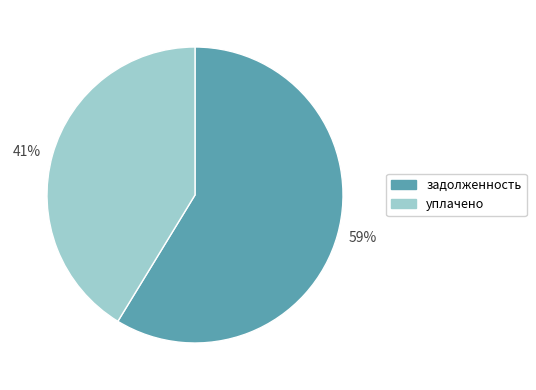

Does any single category account for the majority?

Yes